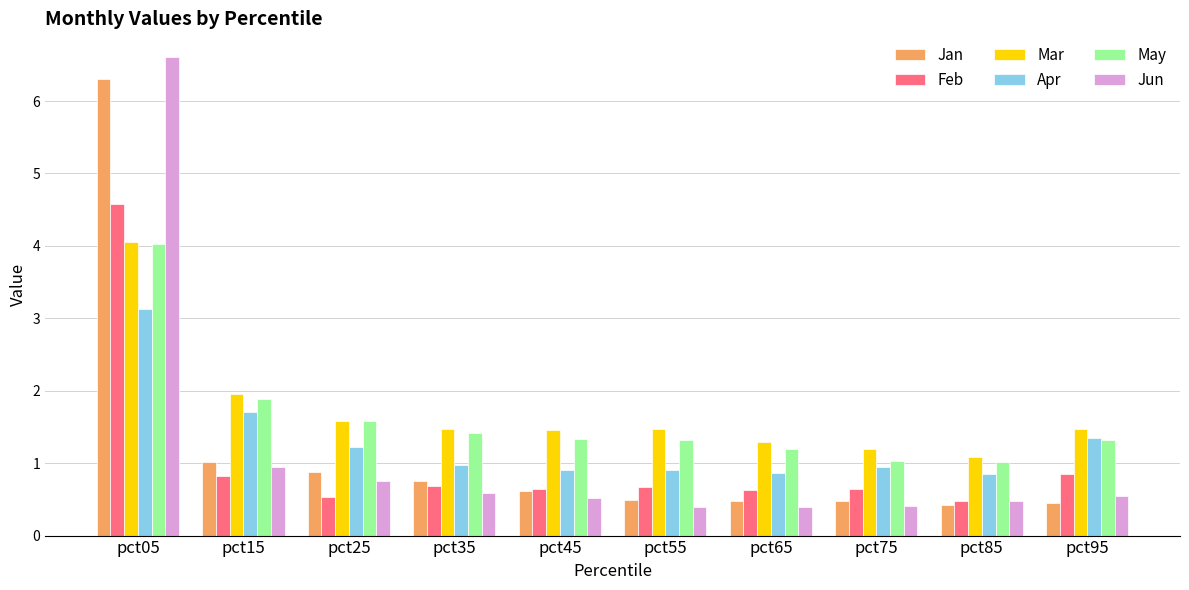

Are the bars grouped side by side (vs. stacked)?

Yes